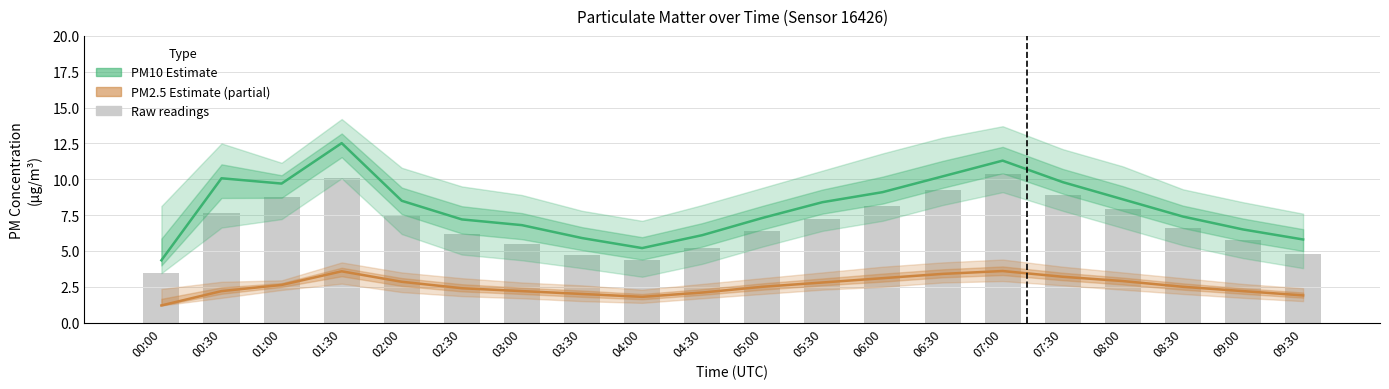

What is the greatest value displayed?

12.5